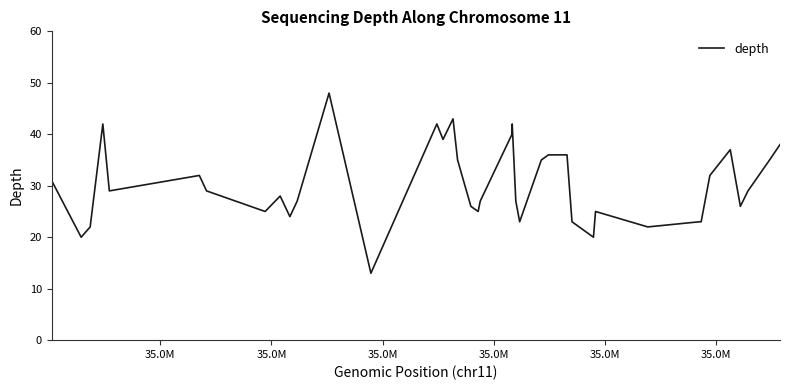

What is the smallest value displayed?

13